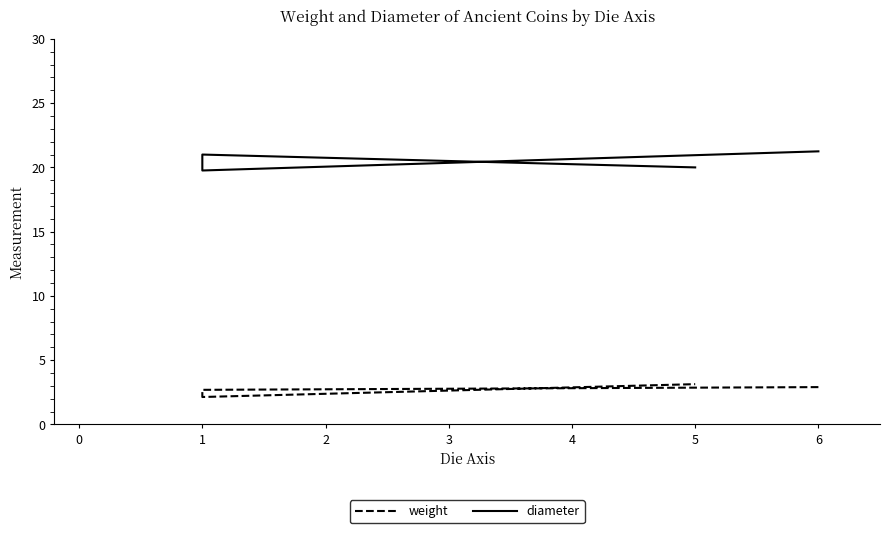

True or false: weight and diameter intersect in this chart.

False